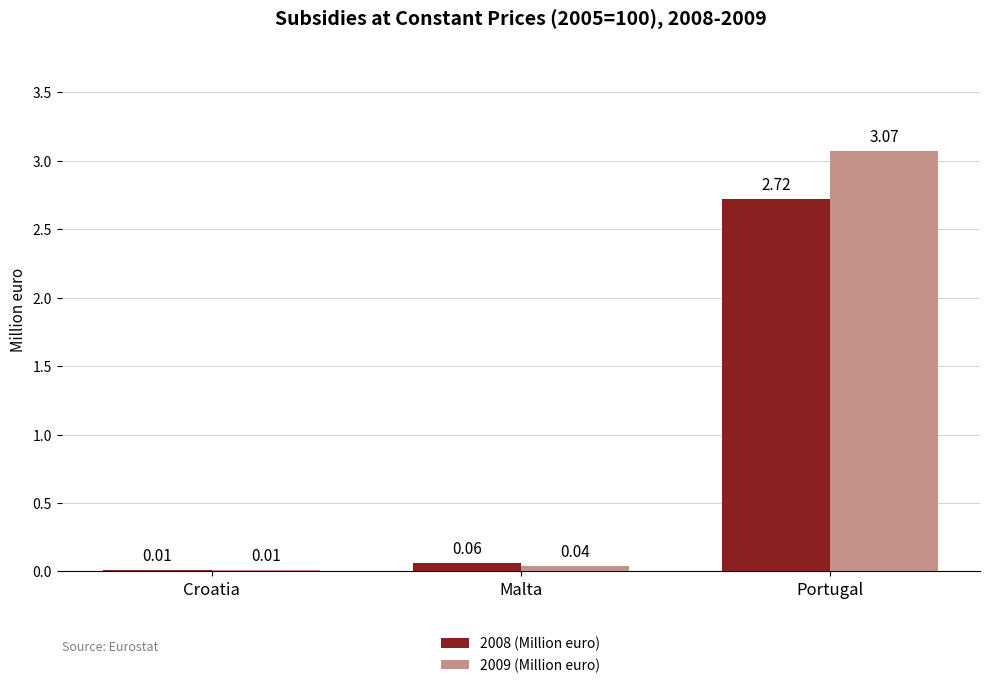

Is the value of 2009 (Million euro) at Malta greater than the value of 2008 (Million euro) at Malta?

No